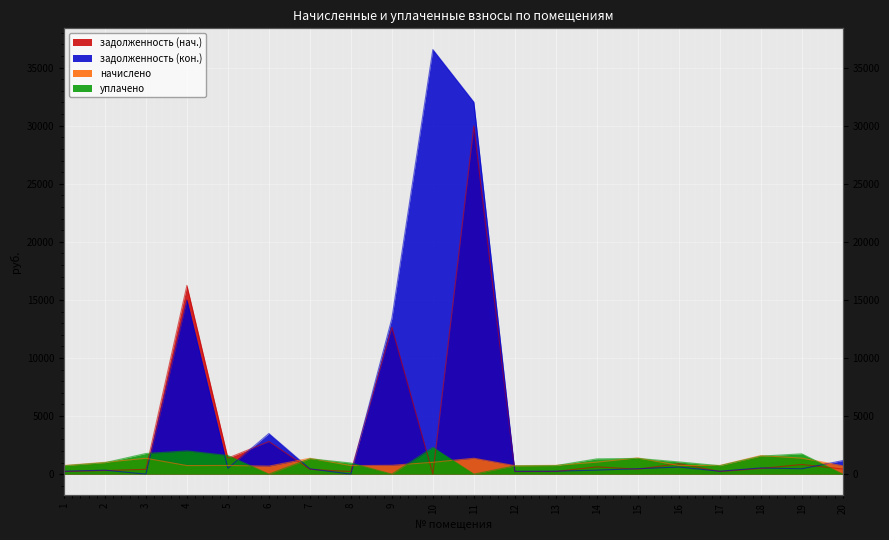

Reading left to right, extract all data points from this chart.

задолженность (нач.): 224.5	306.8	412.0	16248.0	1381.8	2807.6	412.5	221.6	12636.9	10.0	29972.7	220.1	228.2	626.5	421.6	906.9	226.0	482.4	829.9	435.7
задолженность (кон.): 247.8	338.6	0.0	14984.2	504.7	3496.4	455.6	0.0	13395.1	36551.6	32032.3	242.9	251.9	344.4	465.4	611.8	249.5	532.5	458.1	1165.7
начислено: 743.5	1016.0	1364.4	736.2	746.0	688.8	1366.9	733.7	758.3	1018.2	1366.9	728.9	755.8	1033.1	1396.3	746.0	748.5	1597.6	1374.2	721.5
уплачено: 720.2	984.1	1776.4	2000.0	1600.2	0.0	1323.7	955.3	0.0	2300.0	0.0	706.0	732.1	1312.7	1352.5	1050.0	725.0	1547.4	1746.1	0.0